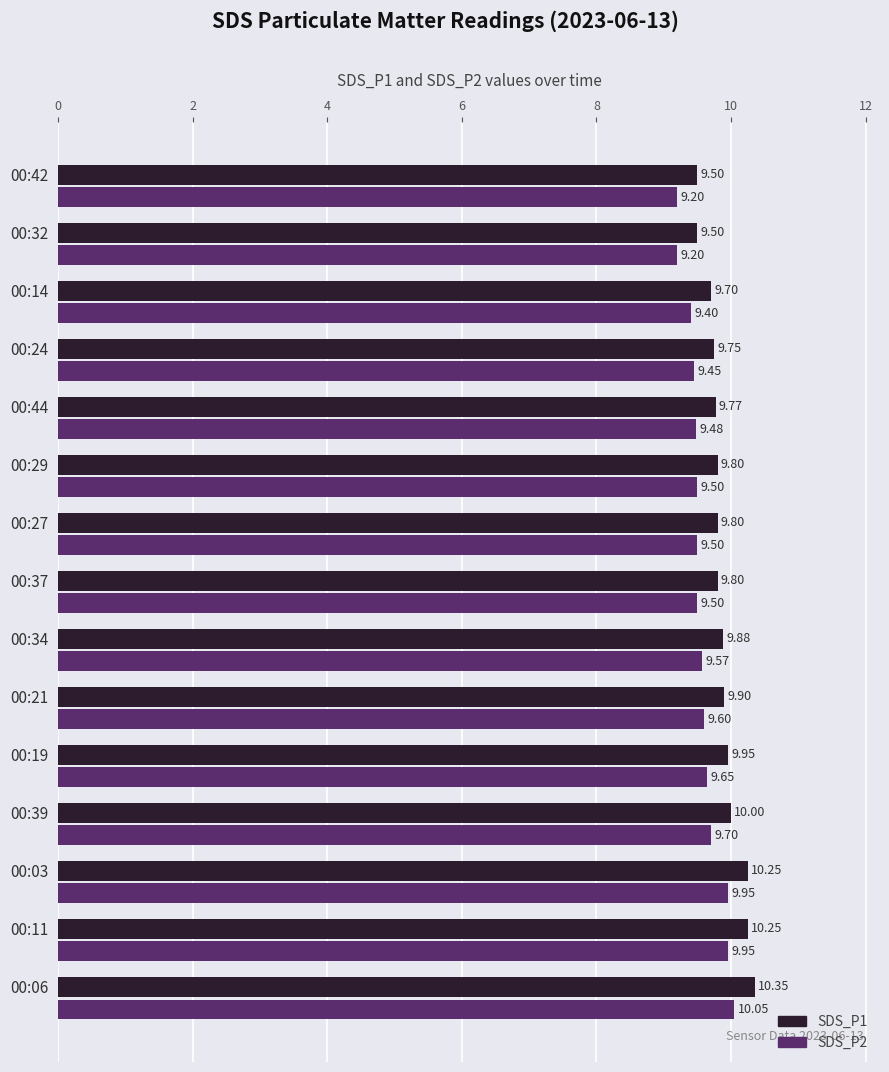

At which category is the sum across all series the highest?

00:06